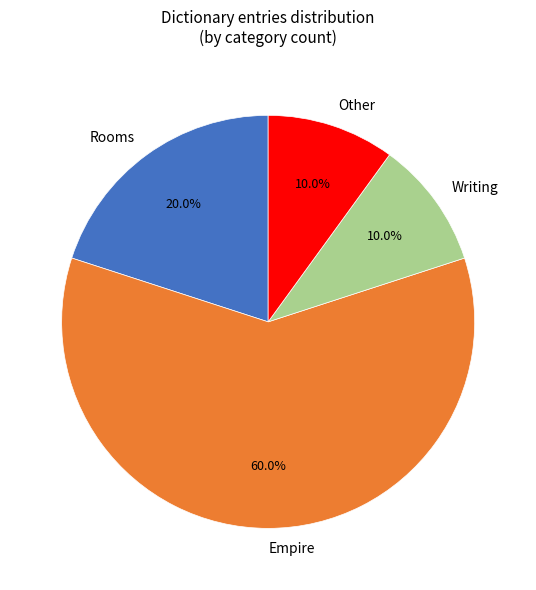

How many segments does this pie chart have?

4